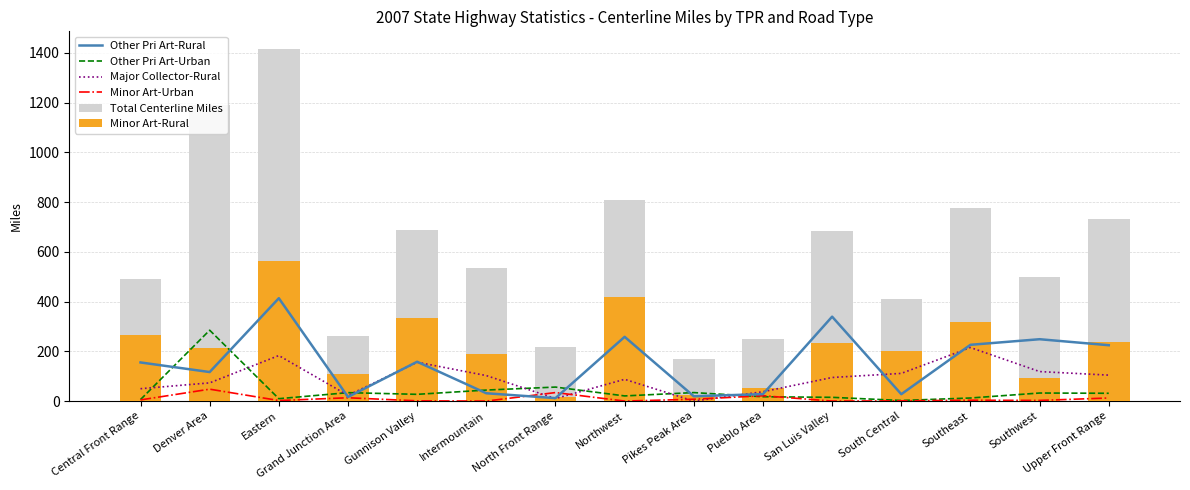

How many groups of bars are there?

15